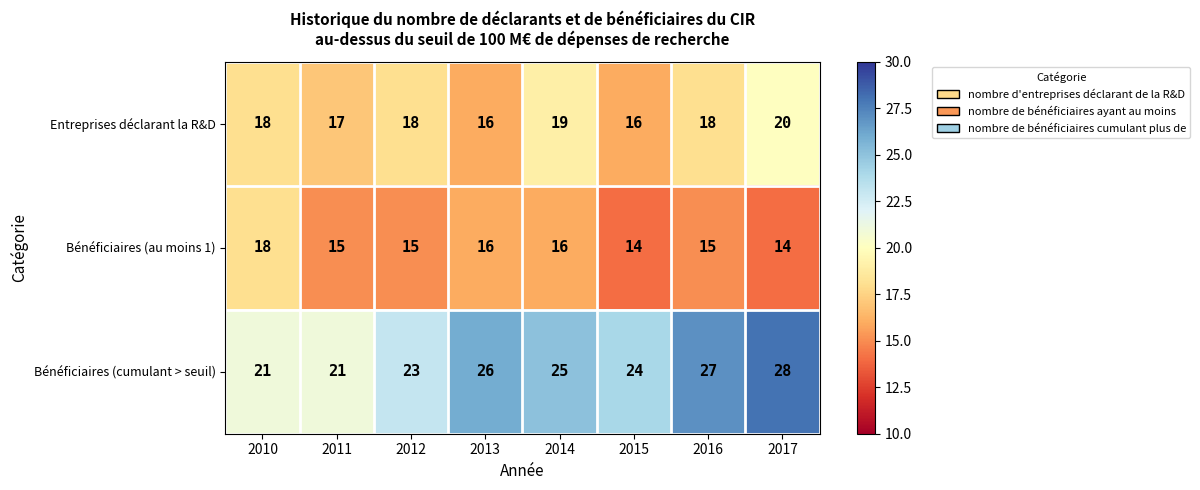

Reading left to right, list all the values displayed in this chart.

Entreprises déclarant la R&D: 2010=18	2011=17	2012=18	2013=16	2014=19	2015=16	2016=18	2017=20
Bénéficiaires (au moins 1): 2010=18	2011=15	2012=15	2013=16	2014=16	2015=14	2016=15	2017=14
Bénéficiaires (cumulant > seuil): 2010=21	2011=21	2012=23	2013=26	2014=25	2015=24	2016=27	2017=28